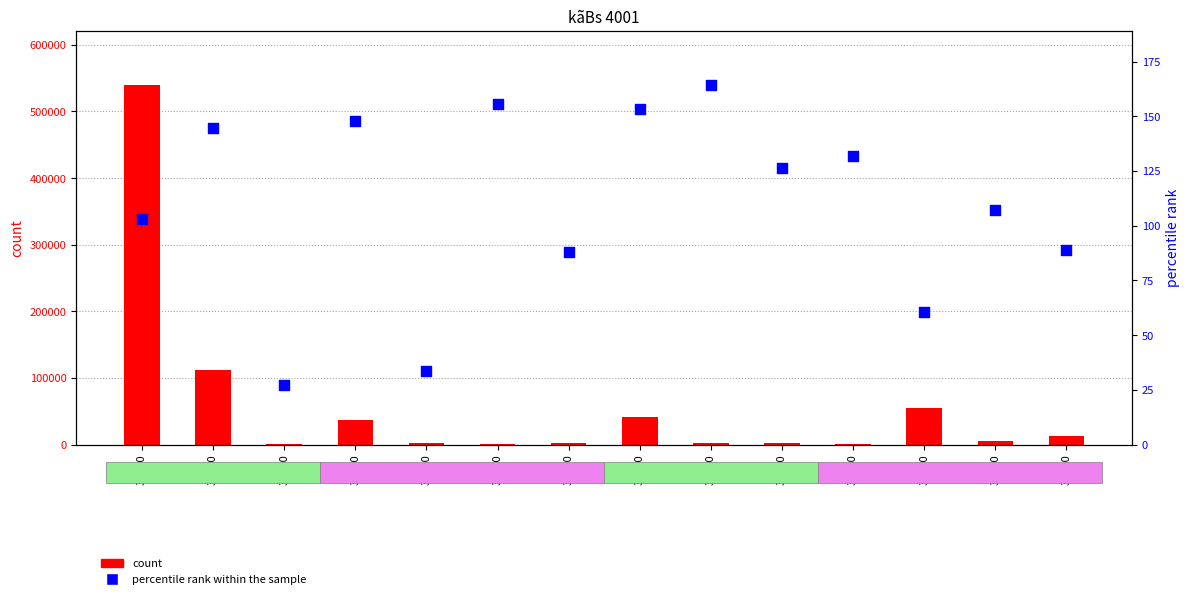

At how many categories does at least one series exceed 489581?

1